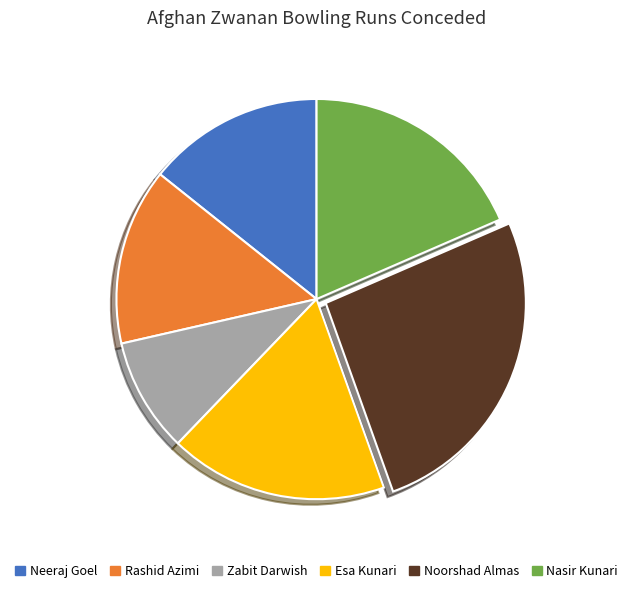

The Rashid Azimi slice represents 14% of the pie. True or false?

True